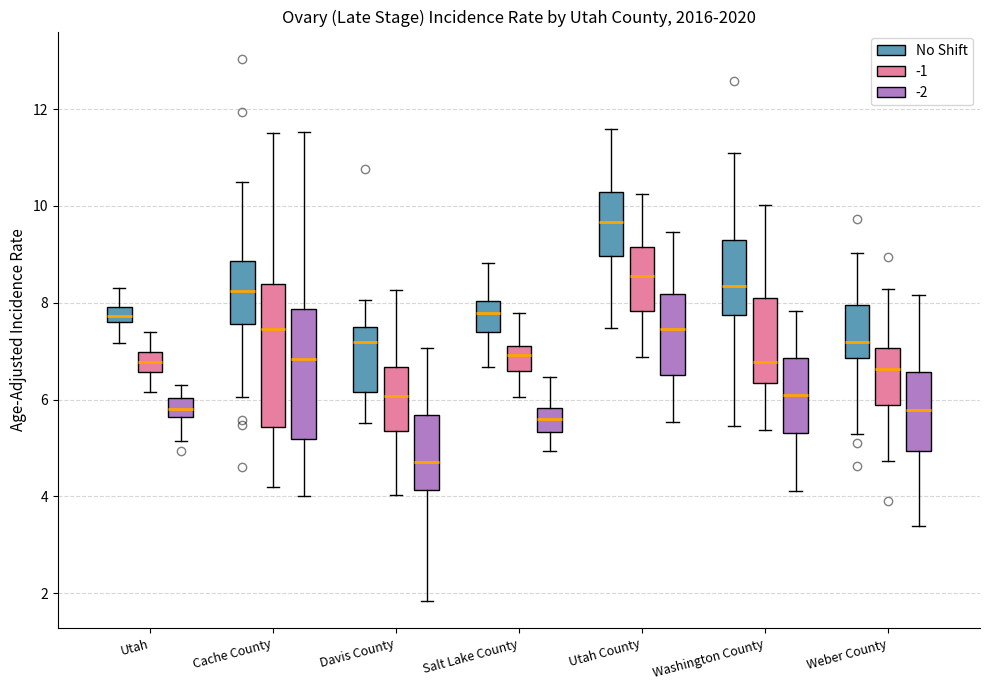

Comparing the boxes themselves (not the whiskers), which one is the tallest?

Cache County (-1)